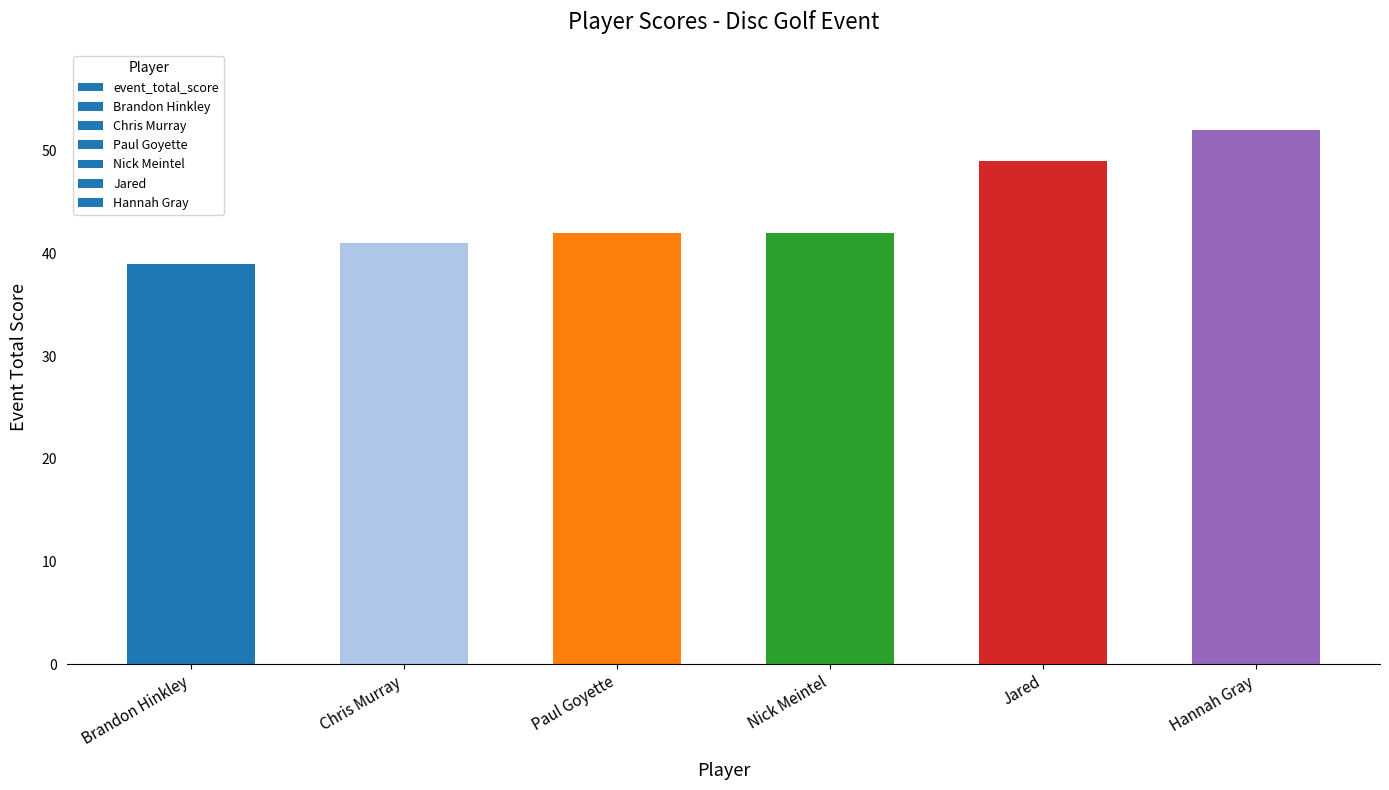

What is the label of the 2nd bar from the left?

Chris Murray